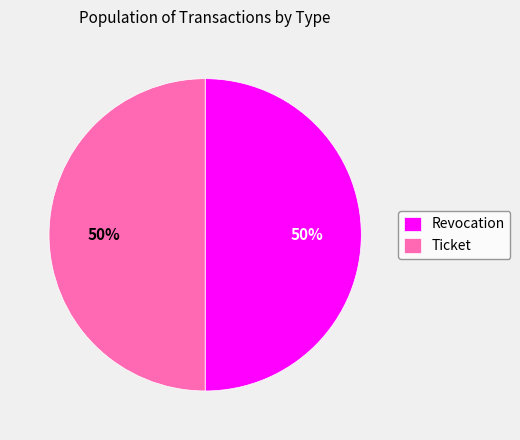

What is the ratio of the value at Ticket to the value at Revocation?

1.0